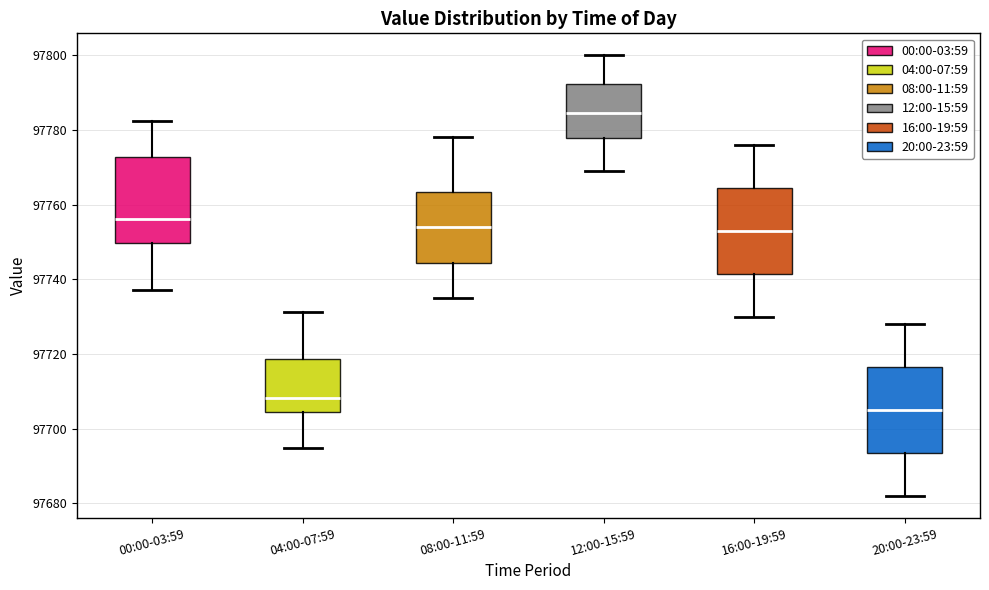

Where does the median line of the box for 16:00-19:59 sit on the y-axis? The values are not printed on the chart, so give them approximately, as read against the axis.

97754